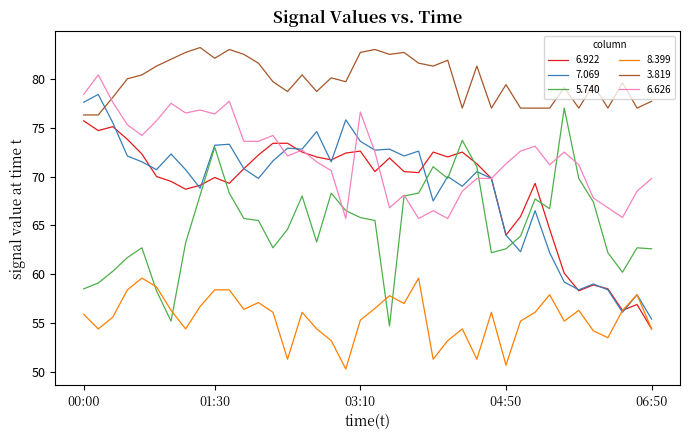

Which series has the largest total across all categories?

3.819